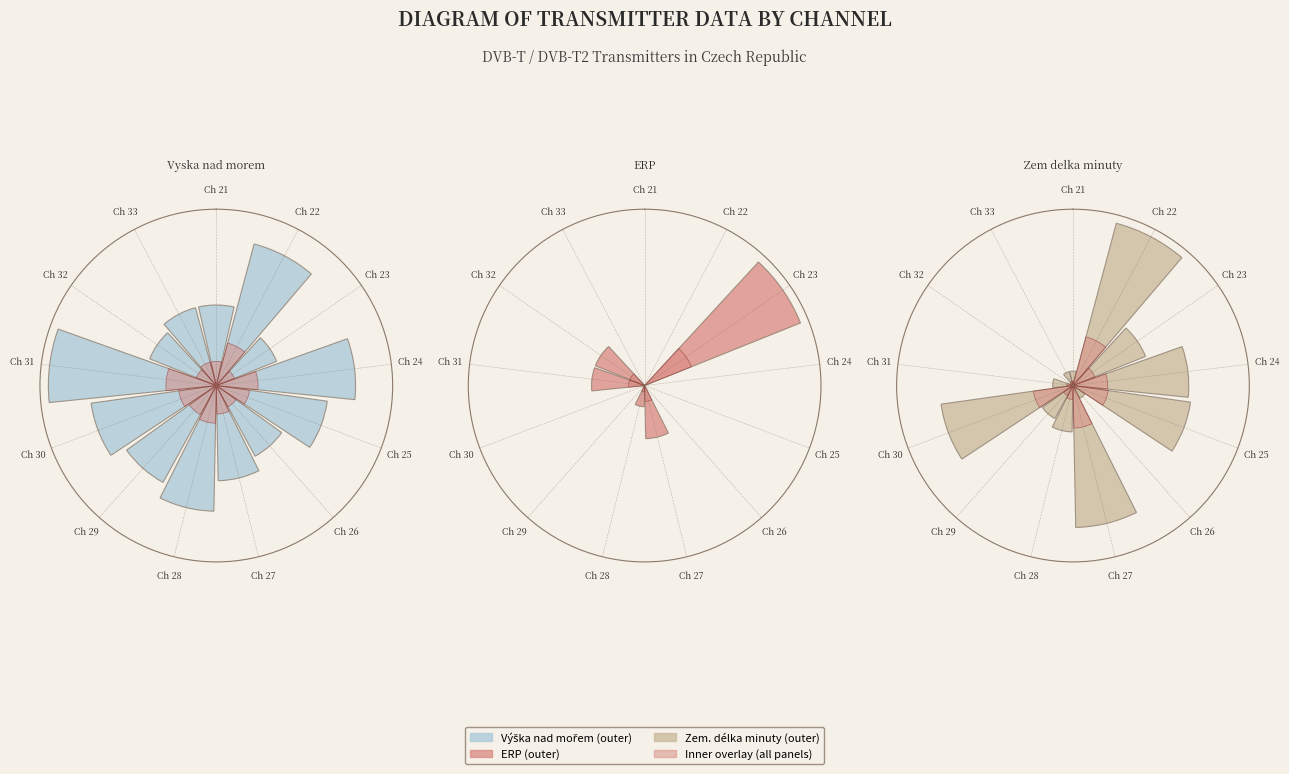

Rank the series at Ch 25 from lowest to highest value.

ERP (inner), ERP, Vyska nad morem (inner), Zem delka minuty (inner), Vyska nad morem, Zem delka minuty